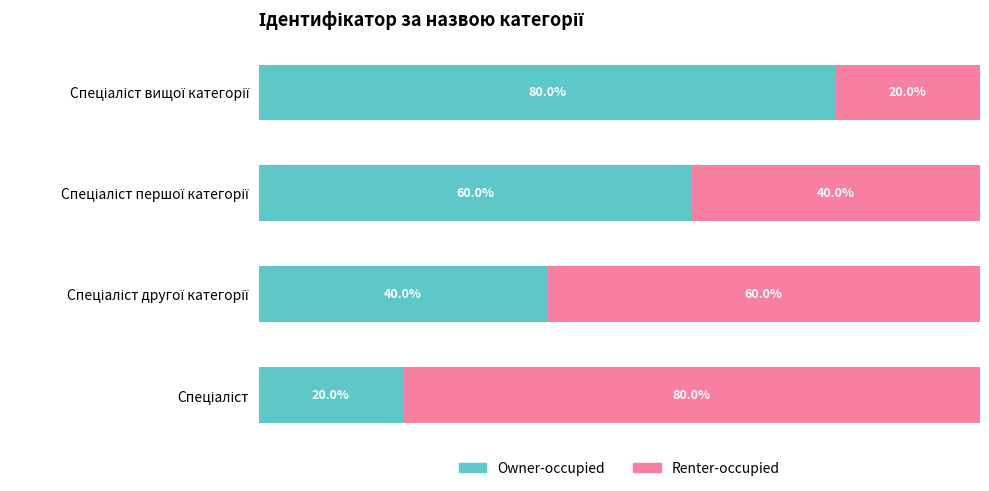

Reading left to right, what are all the values shown in this chart?

Owner-occupied: 0=20	1=40	2=60	3=80
Renter-occupied: 0=80	1=60	2=40	3=20